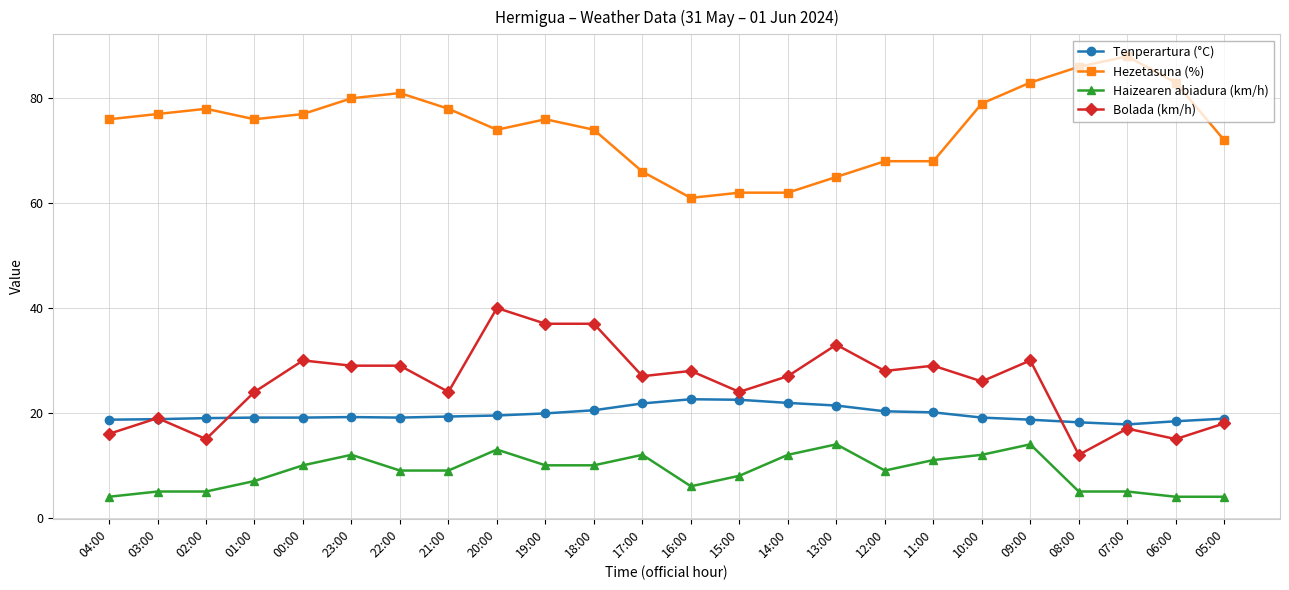

What is the minimum value for Hezetasuna (%)?

61.0